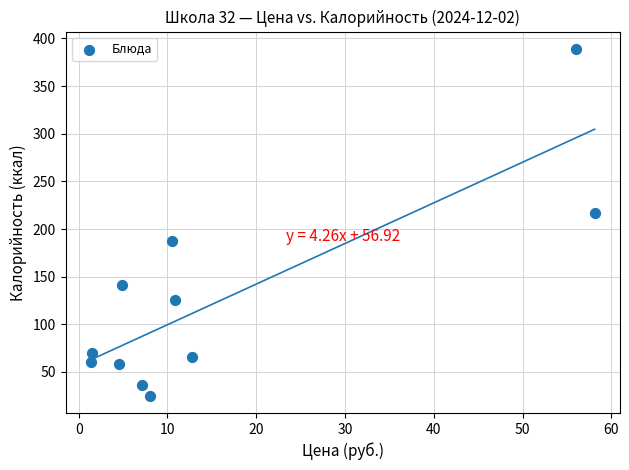

What is the range of X values (max minus min)?

56.7